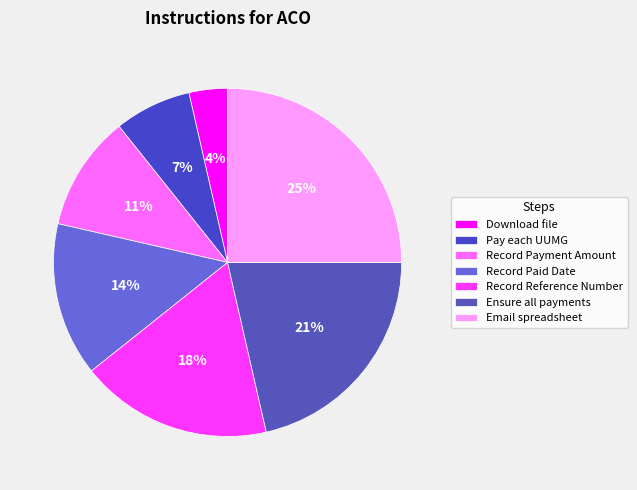

Which category has the smallest portion of the pie?

Download file